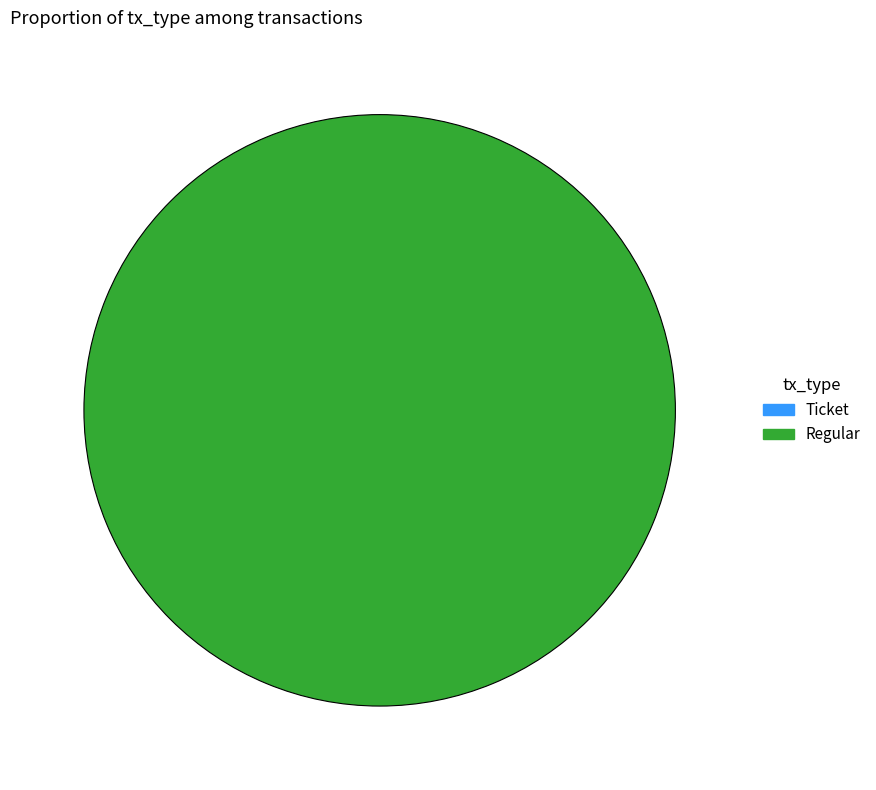

True or false: Regular accounts for 99% of the total.

False